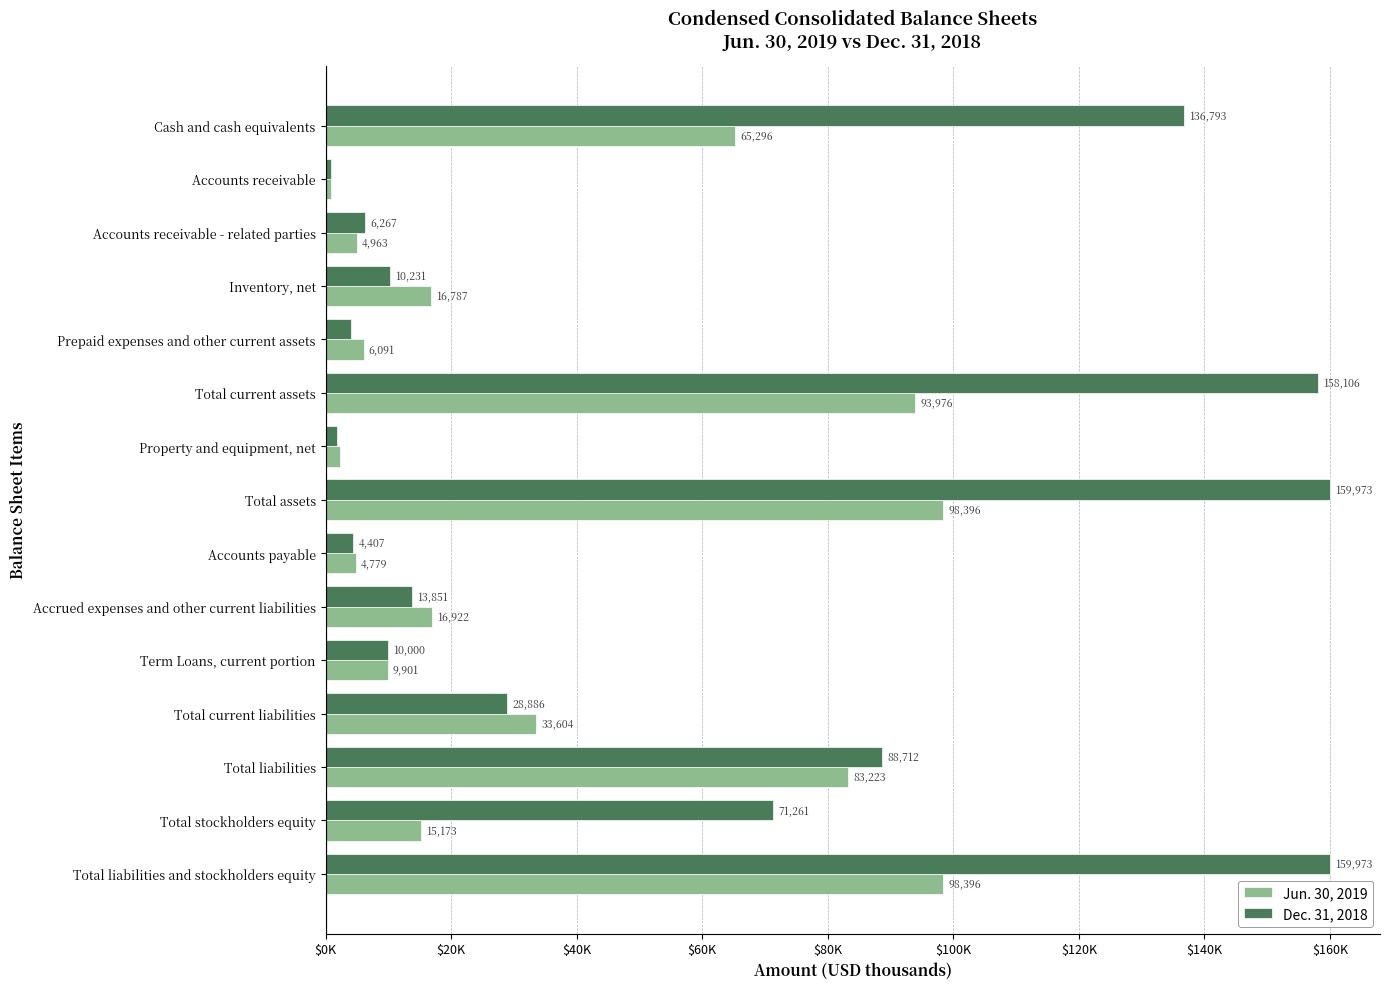

What are all the series names shown in the legend?

Jun. 30, 2019, Dec. 31, 2018